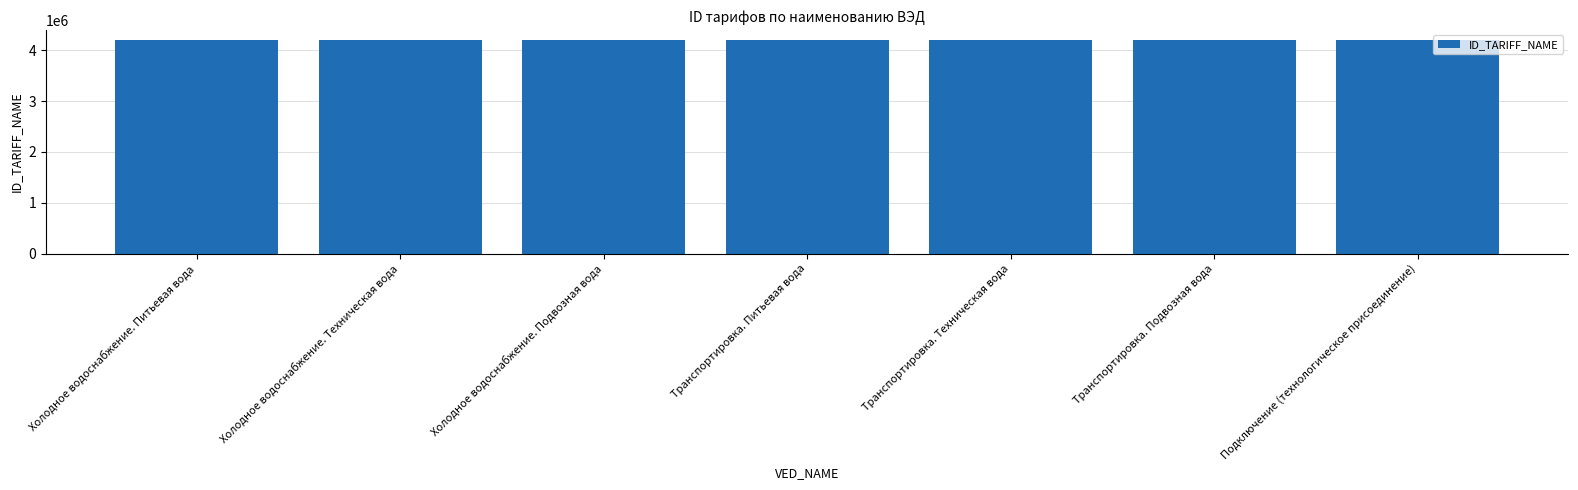

What is the difference between the second highest and second lowest values?

4